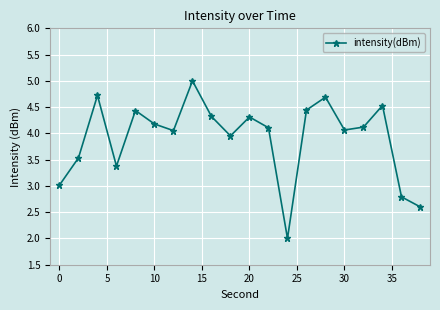

How many interior local peaks (higher than both neighbors) does the data have?

6